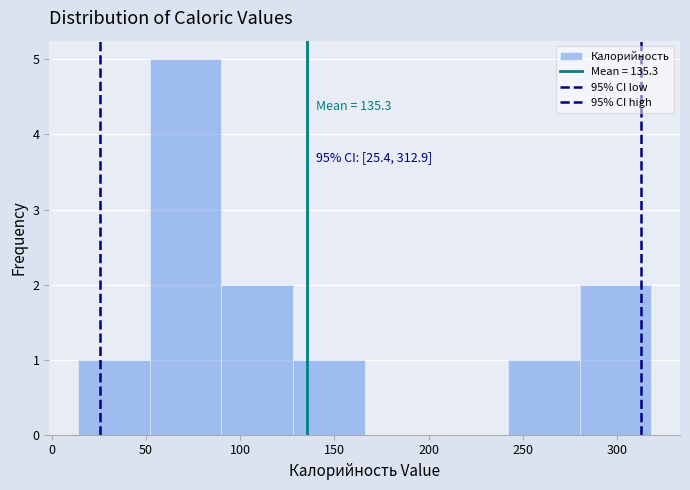

Over which range of the x-axis is the bar tallest?

50 to 90